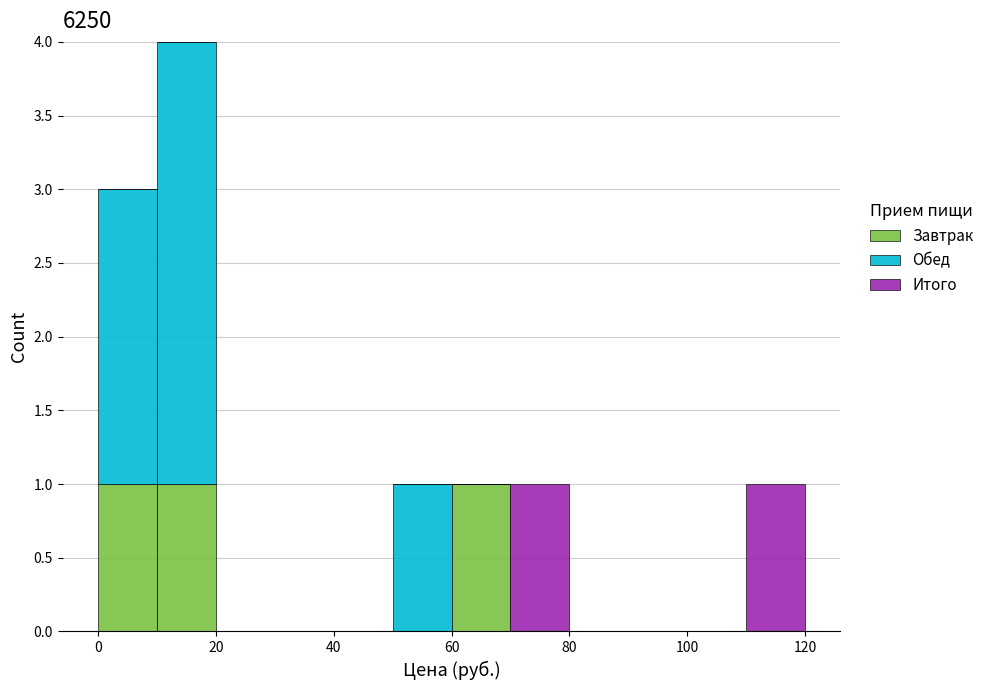

Reading left to right, transcribe this chart: for each stacked bar, give the range it covers on the x-axis and its total height. The values are not printed on the chart, so give them approximately, as read against the axis.

0 to 10: 3
10 to 20: 4
20 to 30: 0
30 to 40: 0
40 to 50: 0
50 to 60: 1
60 to 70: 1
70 to 80: 1
80 to 90: 0
90 to 100: 0
100 to 110: 0
110 to 120: 1